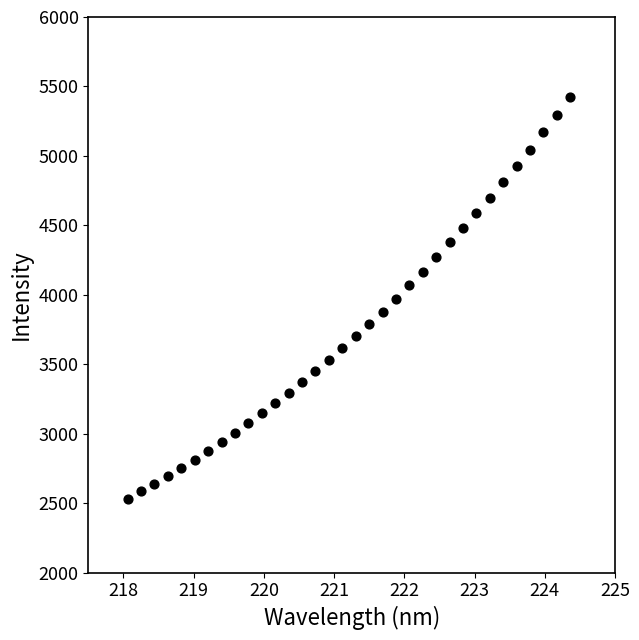

What is the range of Y values (max minus min)?

2890.5